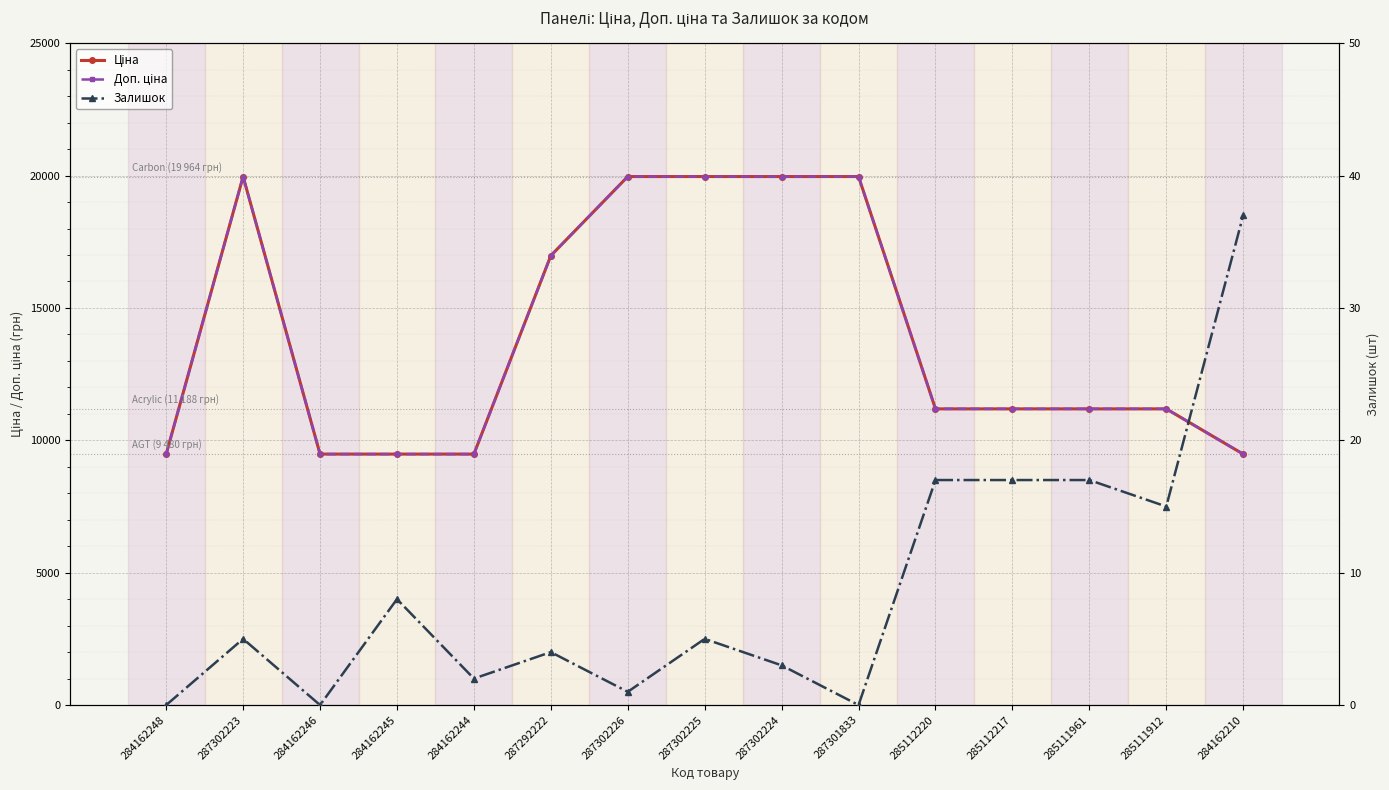

Is the value of Залишок at 287302226 greater than the value of Доп. ціна at 285112217?

No